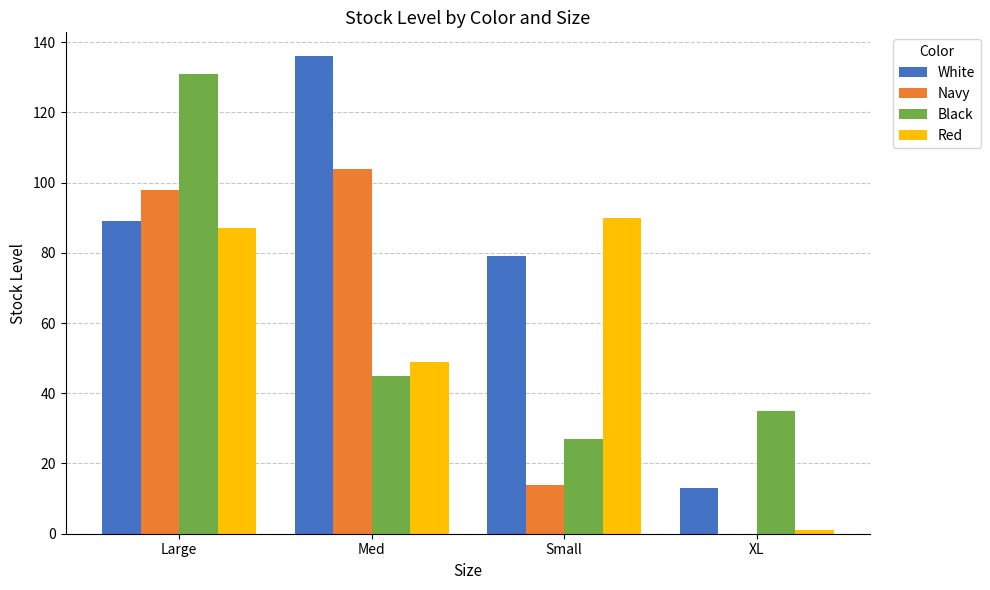

Is it true that White equals 131 at Large?

False